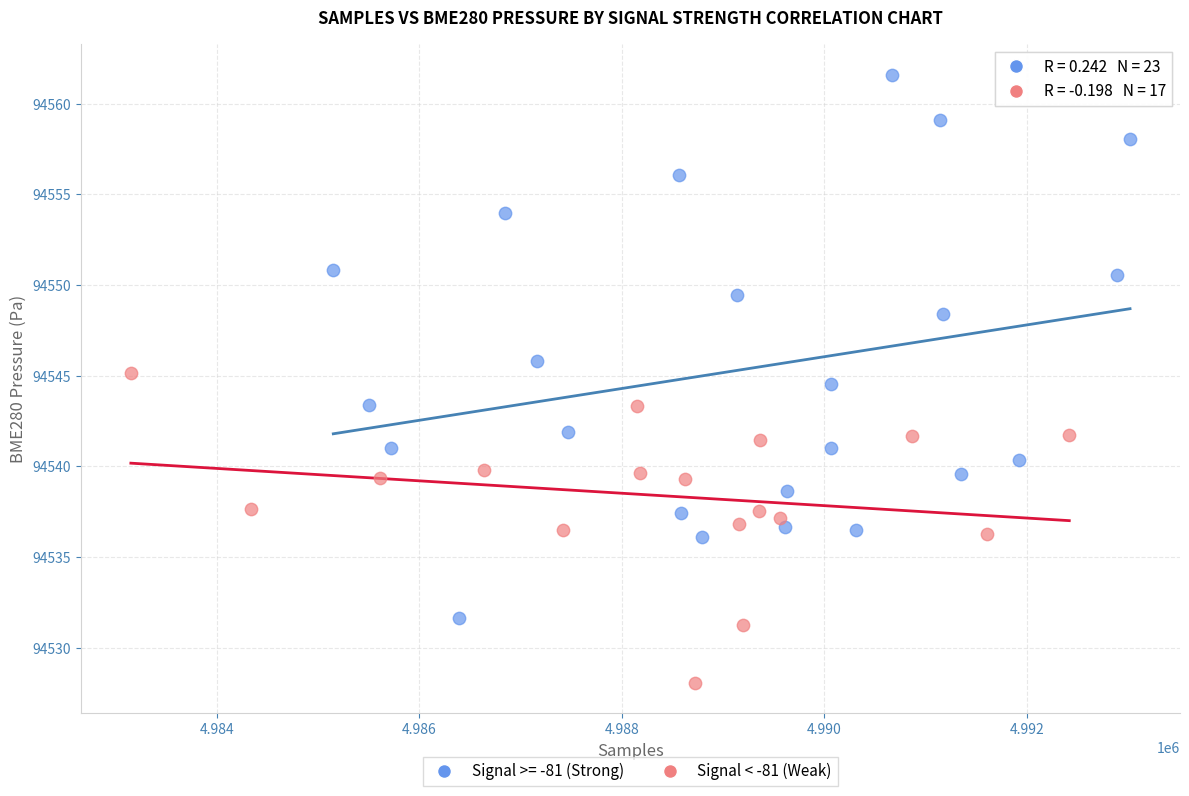

Which series has the largest Y range (max minus min)?

Signal >= -81 (Strong)